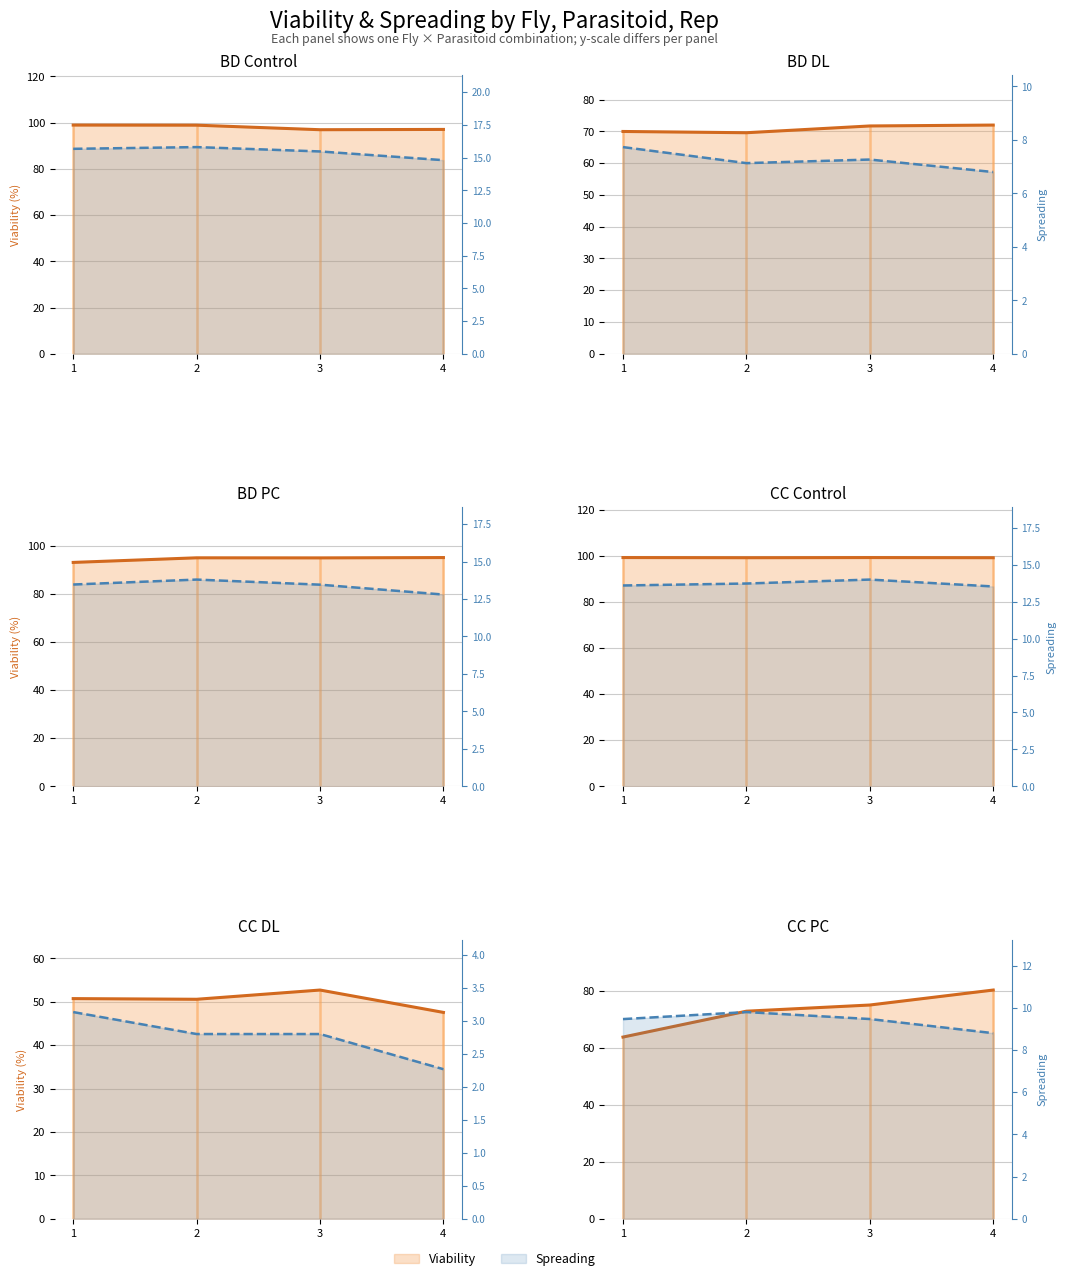

How many values in the Spreading series exceed 9?

3